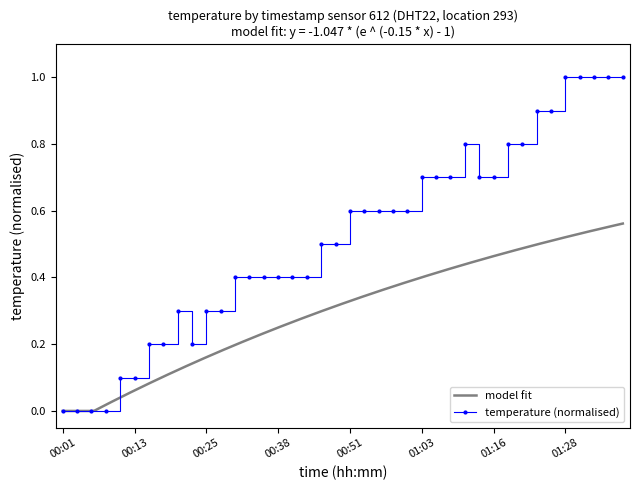

Rank the categories by value from lowest to highest.

00:01, 00:03, 00:06, 00:08, 00:10, 00:13, 00:15, 00:18, 00:23, 00:20, 00:25, 00:28, 00:31, 00:33, 00:36, 00:38, 00:40, 00:43, 00:46, 00:48, 00:51, 00:53, 00:56, 00:58, 01:01, 01:03, 01:06, 01:08, 01:13, 01:16, 01:11, 01:18, 01:21, 01:23, 01:26, 01:28, 01:31, 01:33, 01:36, 01:38